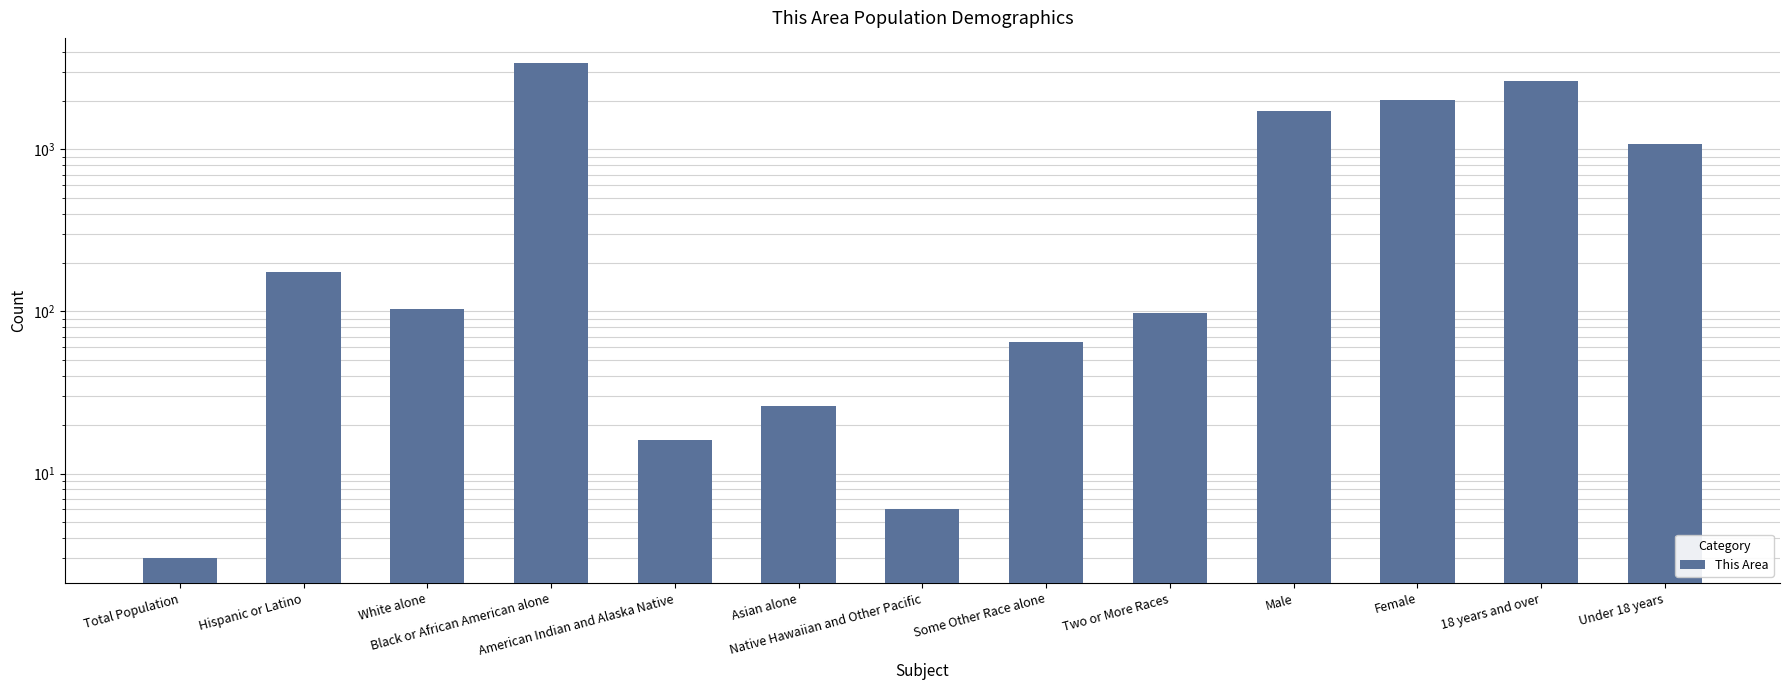

How many data points are less than 103?

6